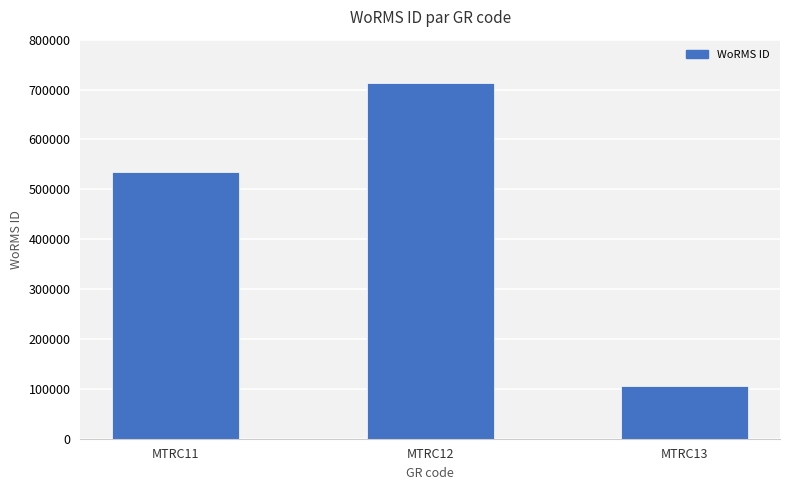

Reading left to right, transcribe all the data shown in this chart.

MTRC11=535477	MTRC12=712167	MTRC13=106215